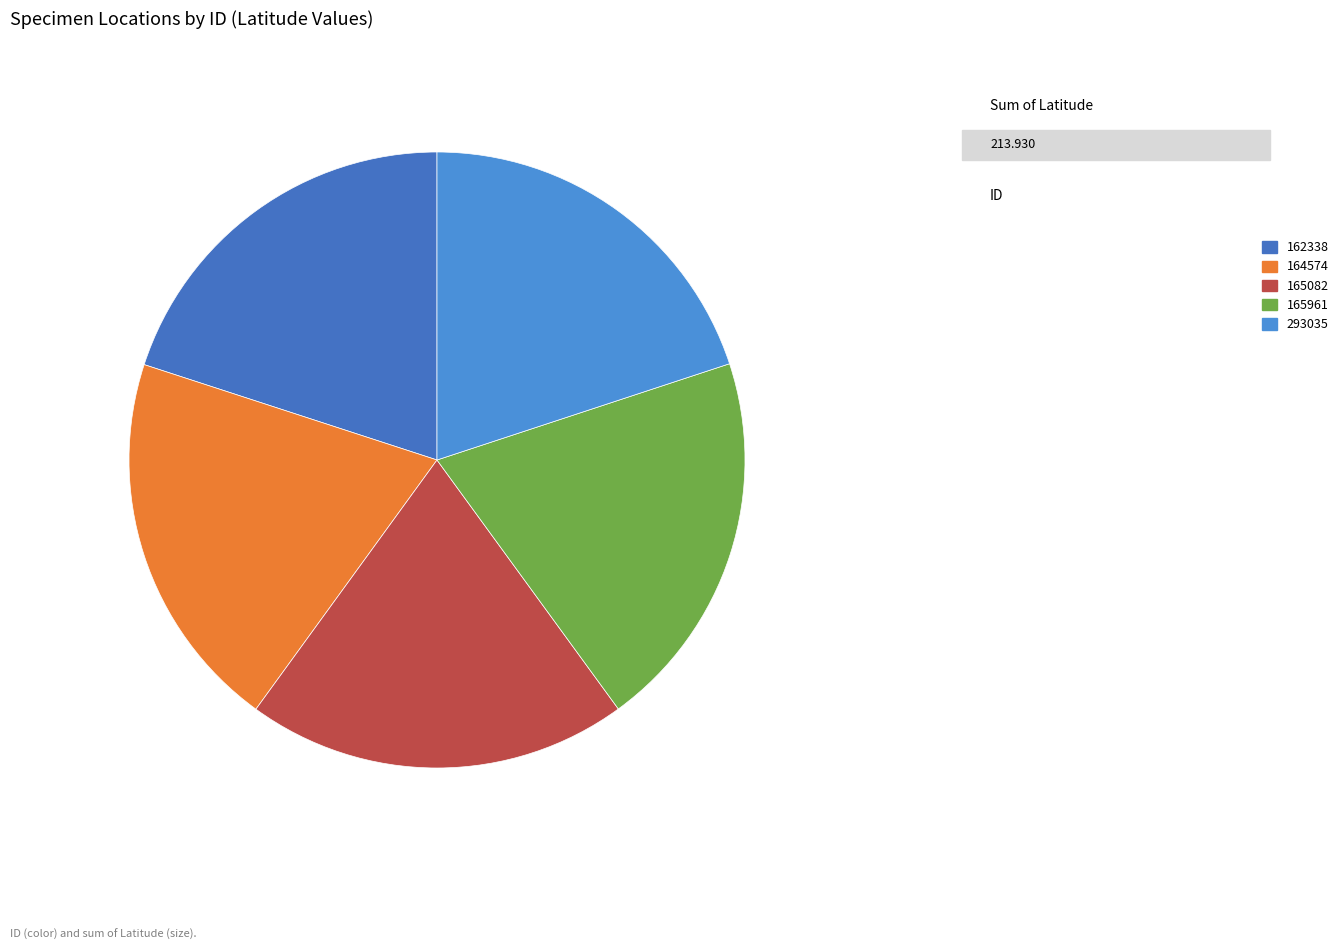

True or false: 293035 accounts for 10% of the total.

False